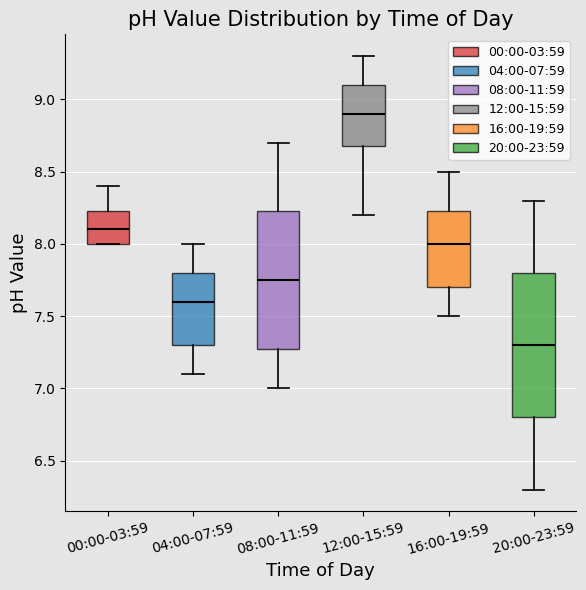

Comparing the boxes themselves (not the whiskers), which one is the tallest?

20:00-23:59